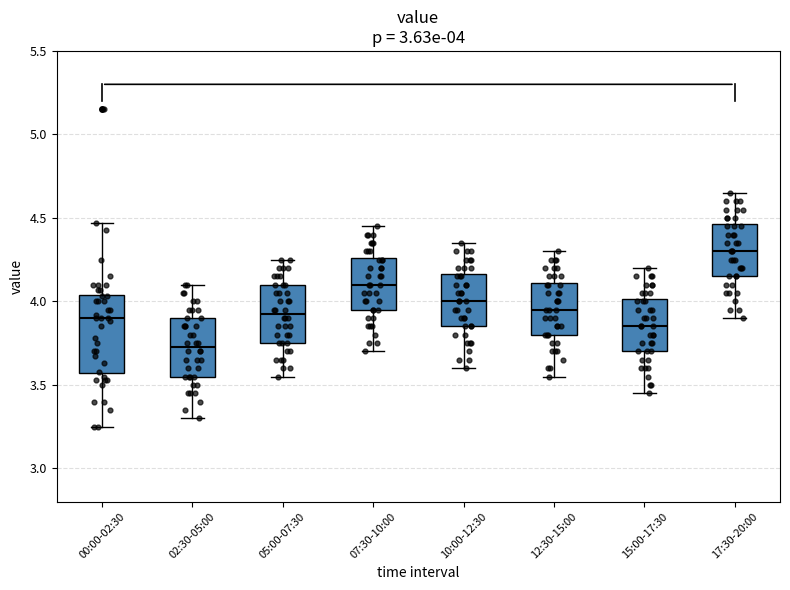

Which box has the highest median line?

17:30-20:00